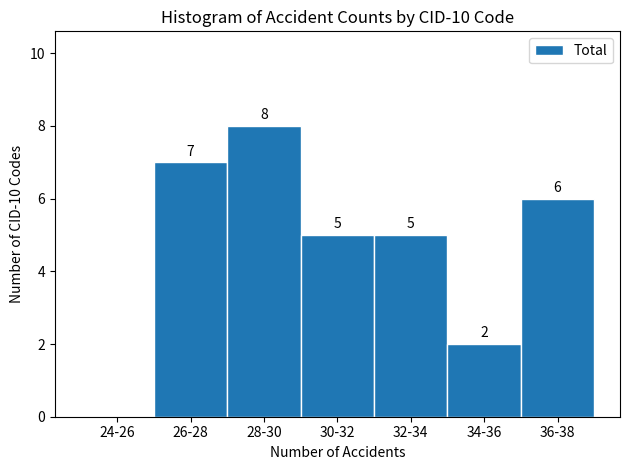

Reading left to right, list all the values displayed in this chart.

24-26=0	26-28=7	28-30=8	30-32=5	32-34=5	34-36=2	36-38=6